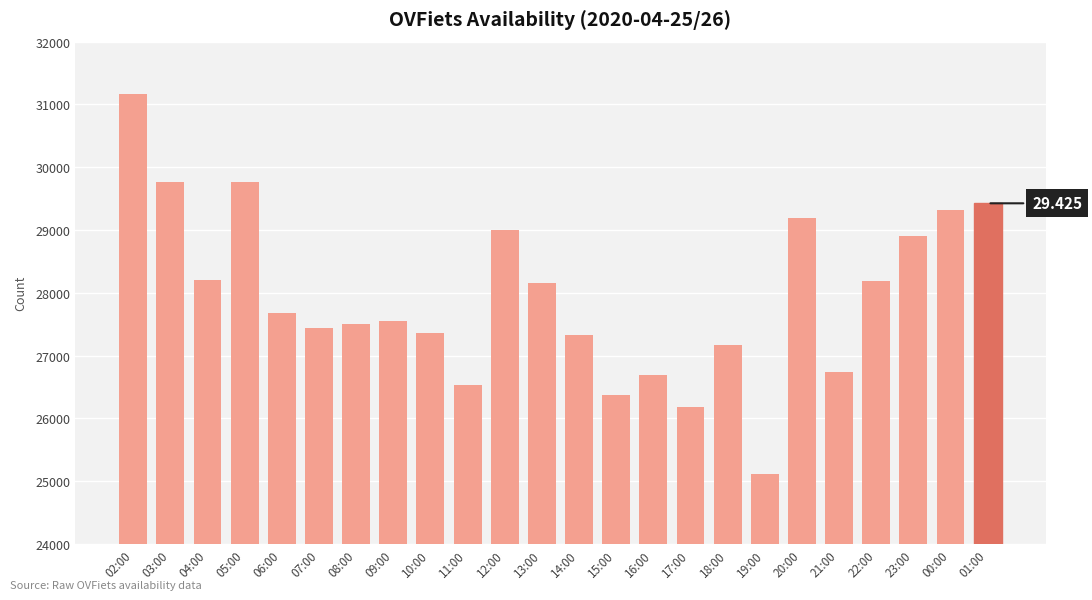

How many data points does each series have?

24